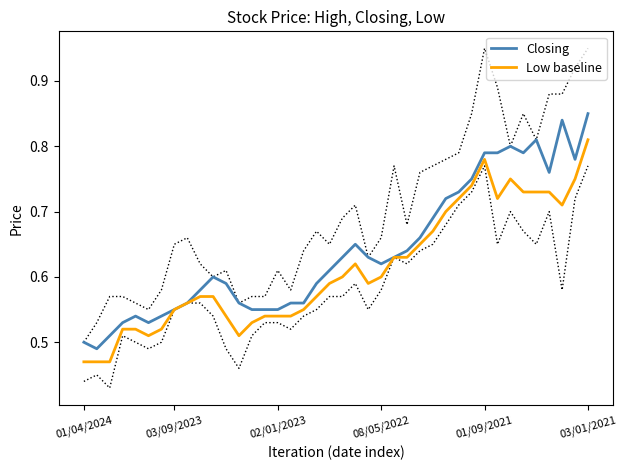

How many data points does each series have?

40